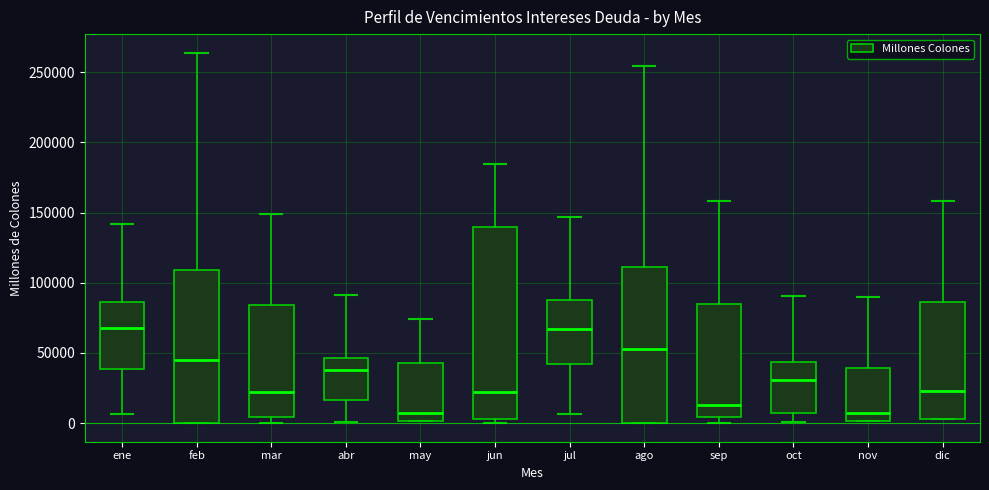

Reading left to right, read every box against the y-axis: the position of its median line, the range the box covers, and the ends of its whiskers. The values are not printed on the chart, so give them approximately, as read against the axis.

ene: median 70000, box 40000 to 85000, whiskers 5000 to 140000
feb: median 45000, box 0 to 110000, whiskers 0 to 265000
mar: median 20000, box 5000 to 85000, whiskers 0 to 150000
abr: median 40000, box 15000 to 45000, whiskers 0 to 90000
may: median 5000, box 0 to 45000, whiskers 0 to 75000
jun: median 25000, box 5000 to 140000, whiskers 0 to 185000
jul: median 65000, box 40000 to 90000, whiskers 5000 to 145000
ago: median 55000, box 0 to 110000, whiskers 0 to 255000
sep: median 15000, box 5000 to 85000, whiskers 0 to 160000
oct: median 30000, box 5000 to 45000, whiskers 0 to 90000
nov: median 5000, box 0 to 40000, whiskers 0 to 90000
dic: median 25000, box 5000 to 85000, whiskers 5000 to 160000